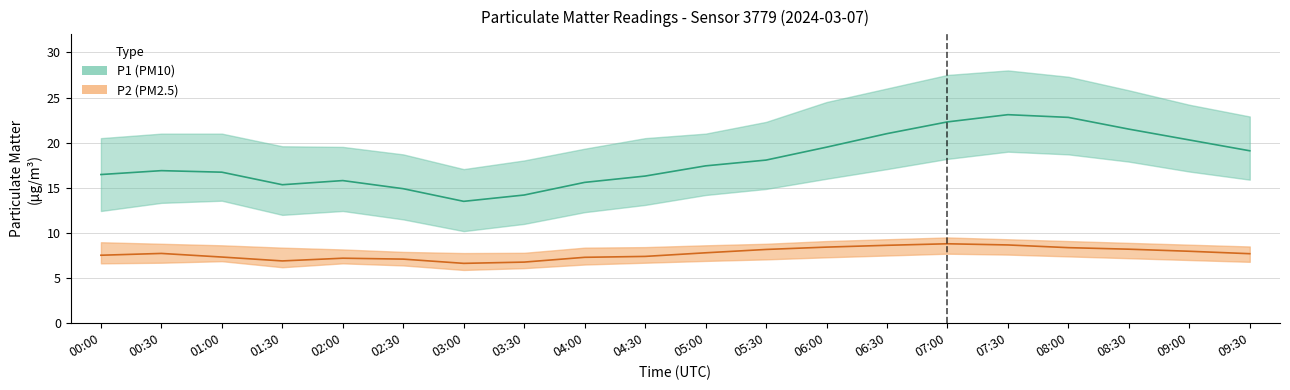

What position from the left is 08:00?

17